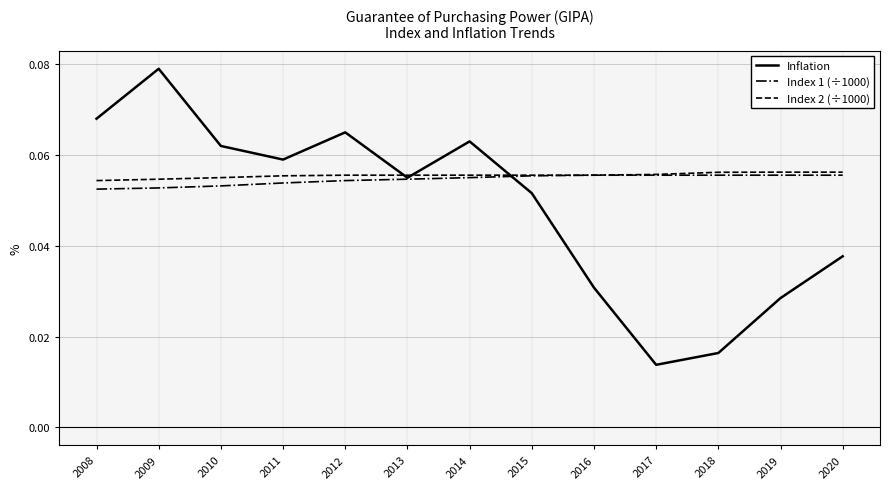

How many lines are shown in the chart?

3